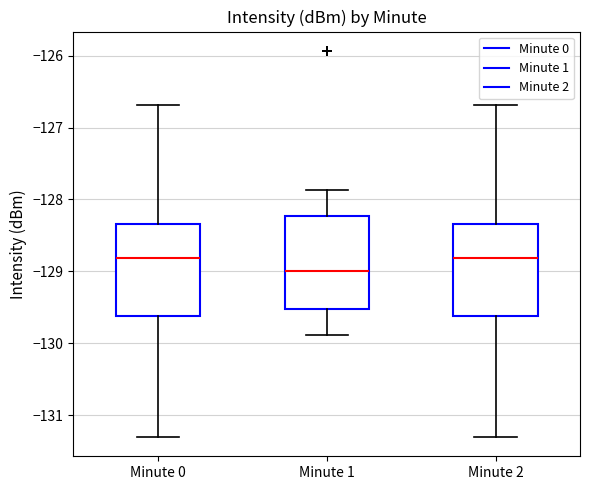

Reading left to right, read every box against the y-axis: the position of its median line, the range the box covers, and the ends of its whiskers. The values are not printed on the chart, so give them approximately, as read against the axis.

Minute 0: median -128.8, box -129.6 to -128.3, whiskers -131.3 to -126.7
Minute 1: median -129.0, box -129.5 to -128.2, whiskers -129.9 to -127.9
Minute 2: median -128.8, box -129.6 to -128.3, whiskers -131.3 to -126.7